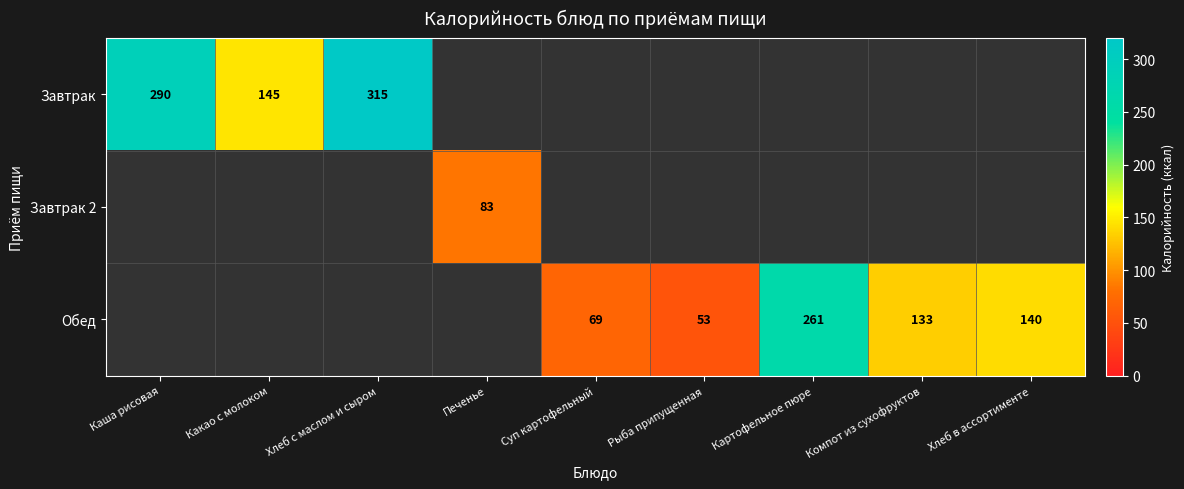

True or false: Обед has a value of 113 at Суп картофельный.

False